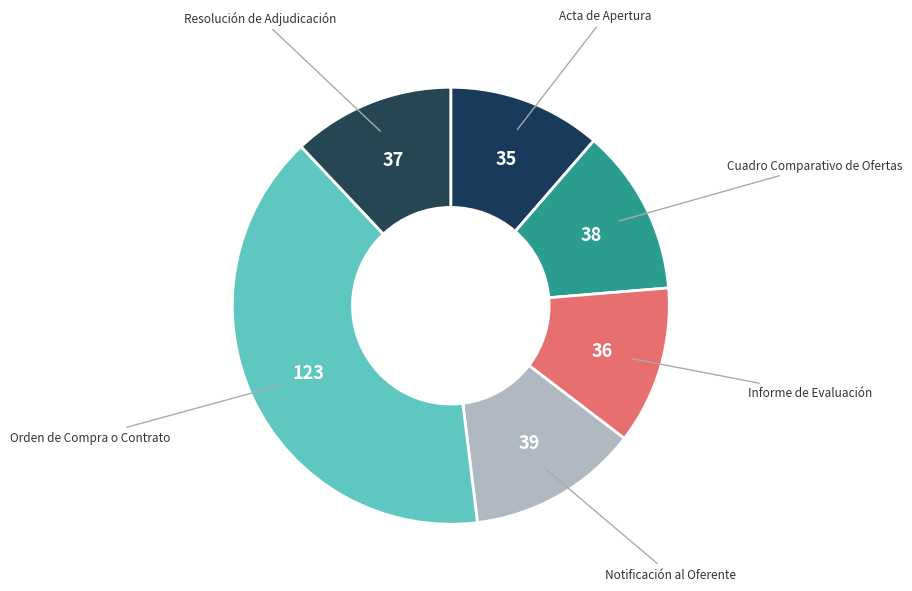

How many slices are in this pie chart?

6